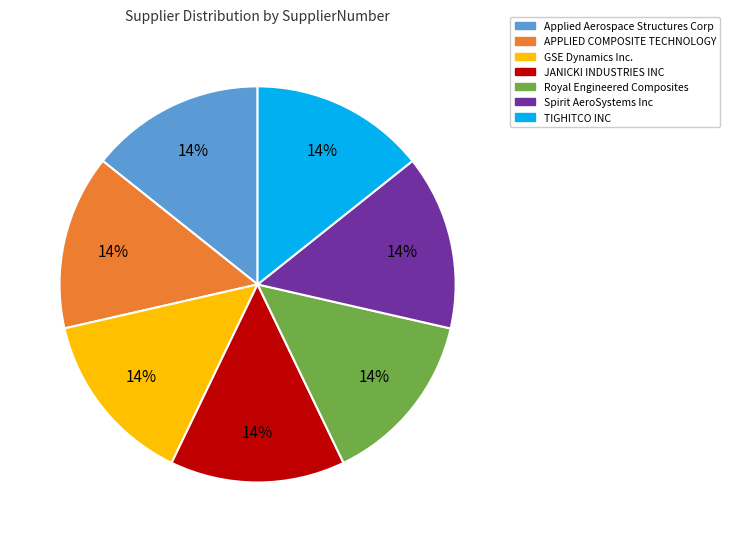

To the nearest percent, what is the average slice percentage?

14%